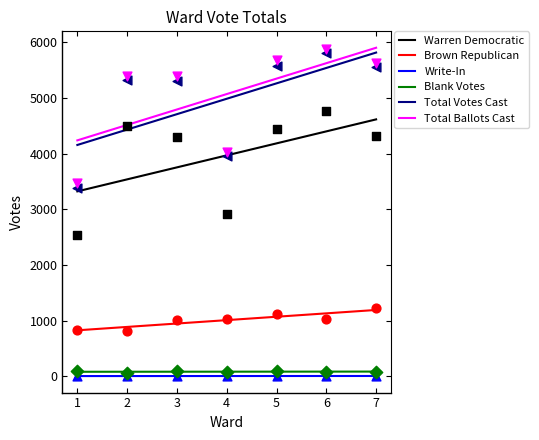

At how many categories does at least one series exceed 371?

7